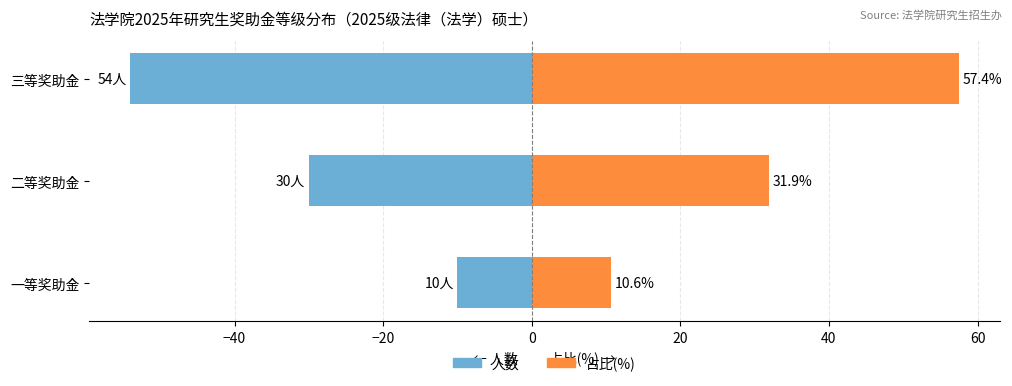

What is the maximum value for 人数?

-10.0